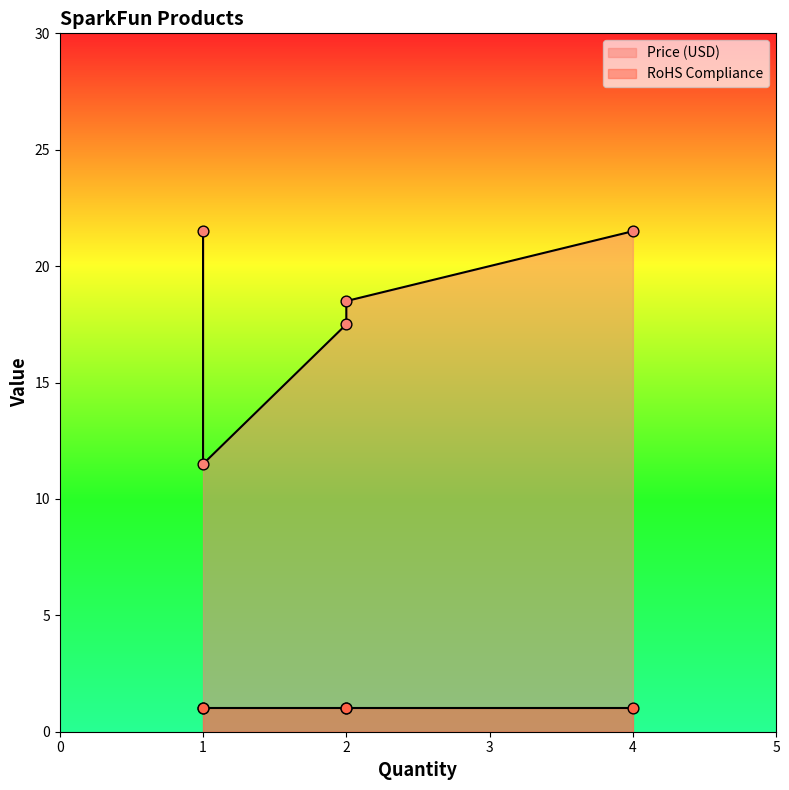

Is the value of RoHS Compliance at DEV-15164 greater than the value of Price (USD) at DEV-15164?

No